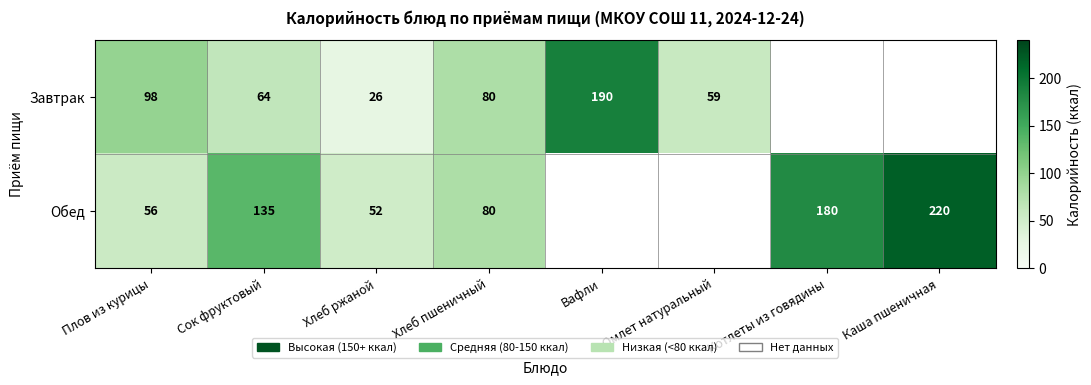

Is it true that Обед equals 114 at Хлеб пшеничный?

False